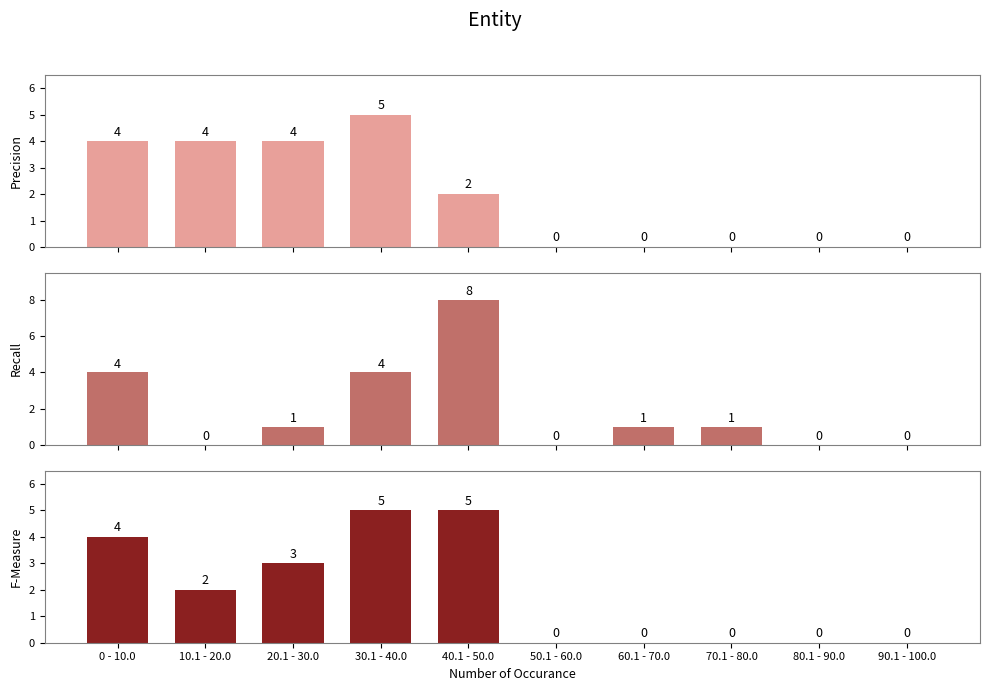

Reading right to left, what are all the values shown in this chart?

Precision: 0	0	0	0	0	2	5	4	4	4
Recall: 0	0	1	1	0	8	4	1	0	4
F-Measure: 0	0	0	0	0	5	5	3	2	4